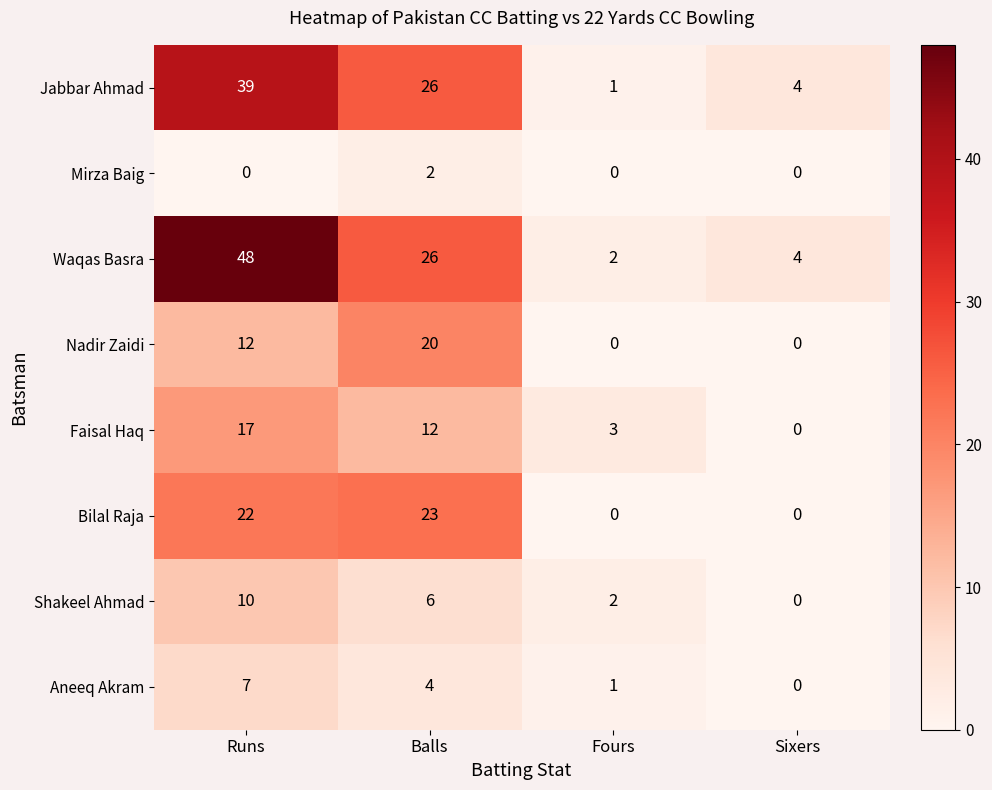

The Jabbar Ahmad series shows 4 at Sixers. True or false?

True